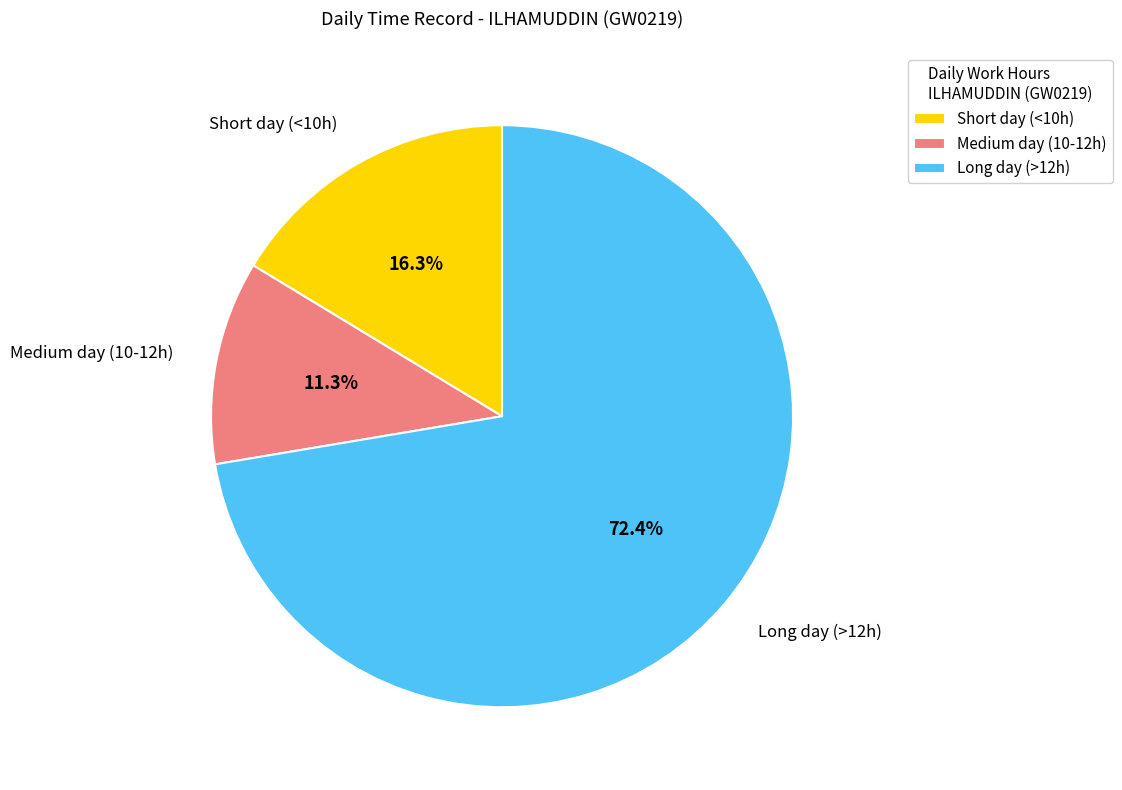

Combined, do Short day (<10h) and Long day (>12h) account for over 50%?

Yes